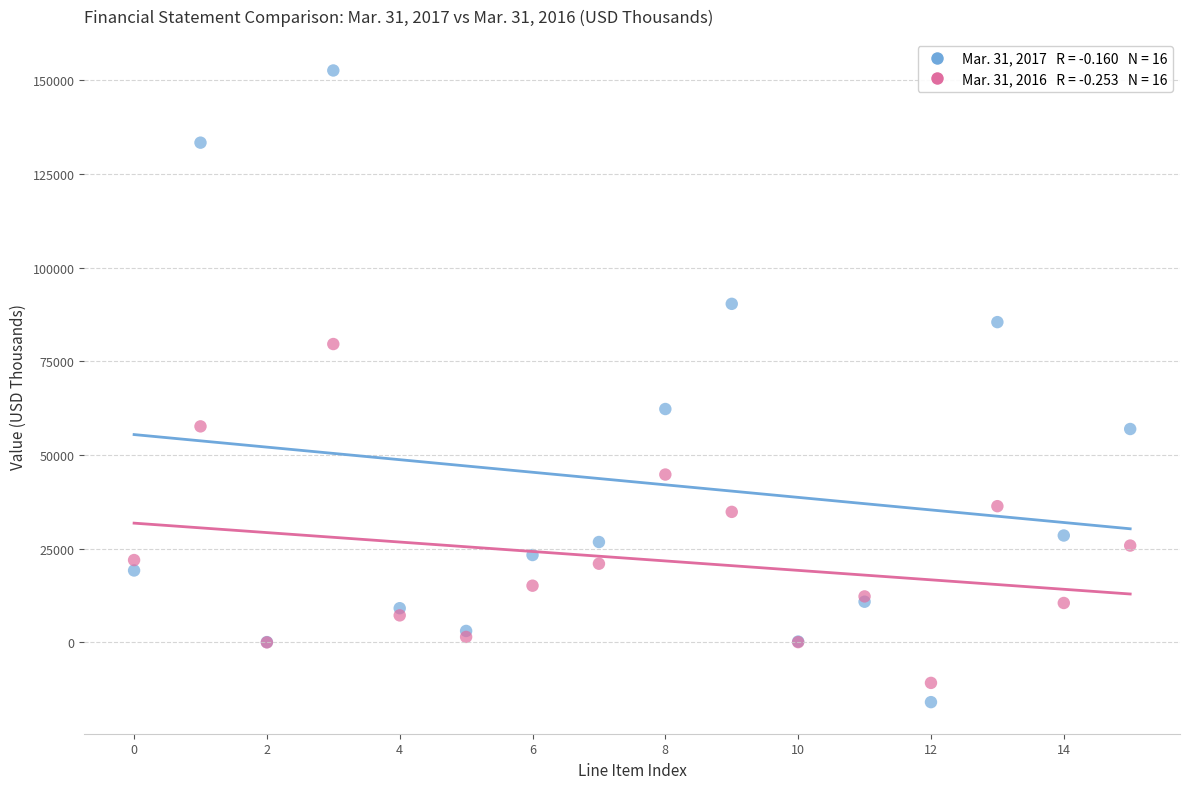

Across all series, what Y value is closest to 68354?

62293